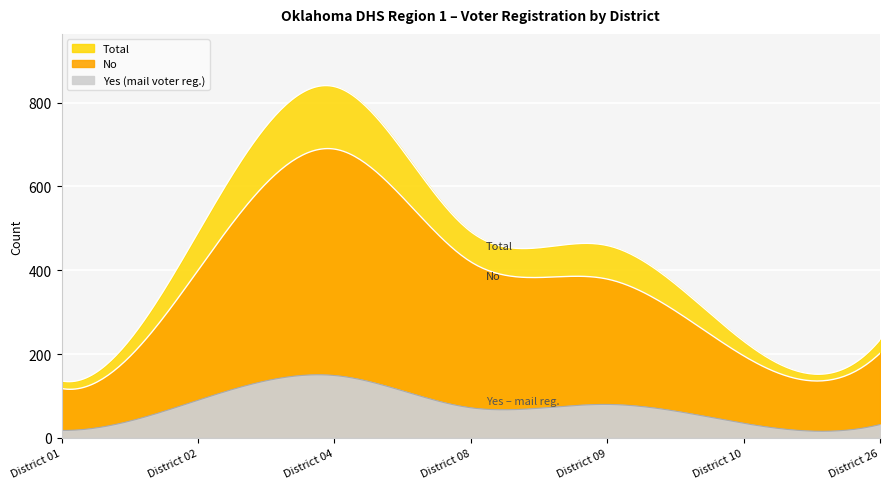

At which label does No first exceed 379?

District 02